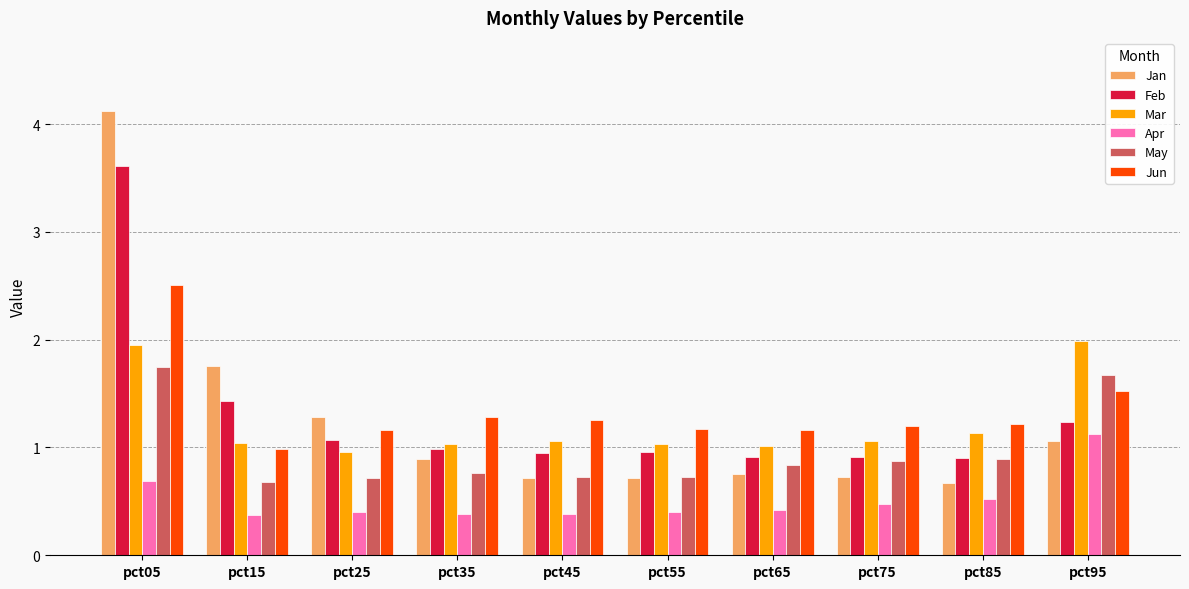

Are the bars horizontal?

No